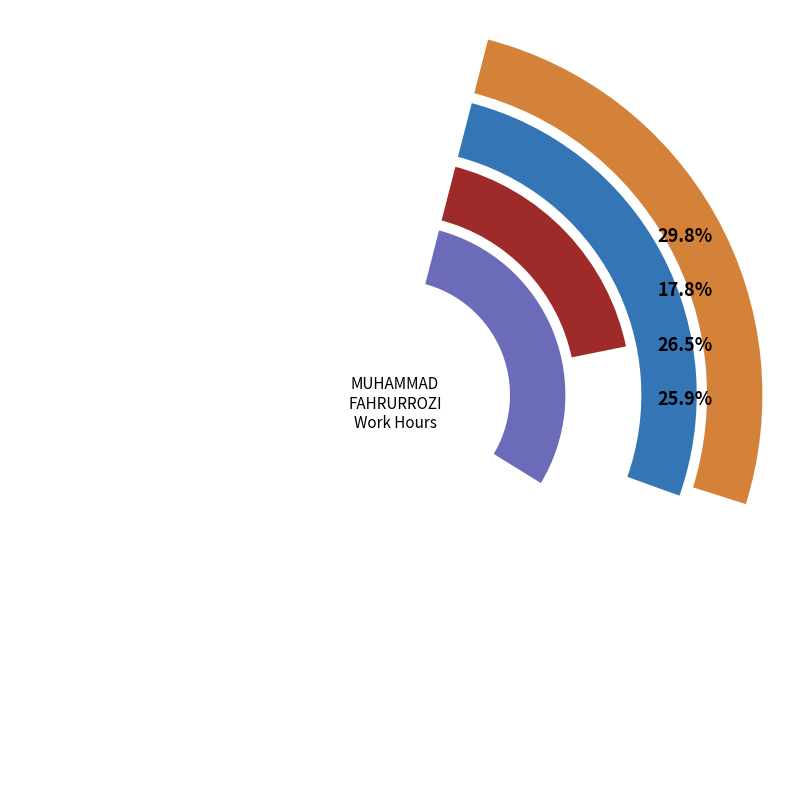

What is the spread (max minus min) of values at 1?

0.3